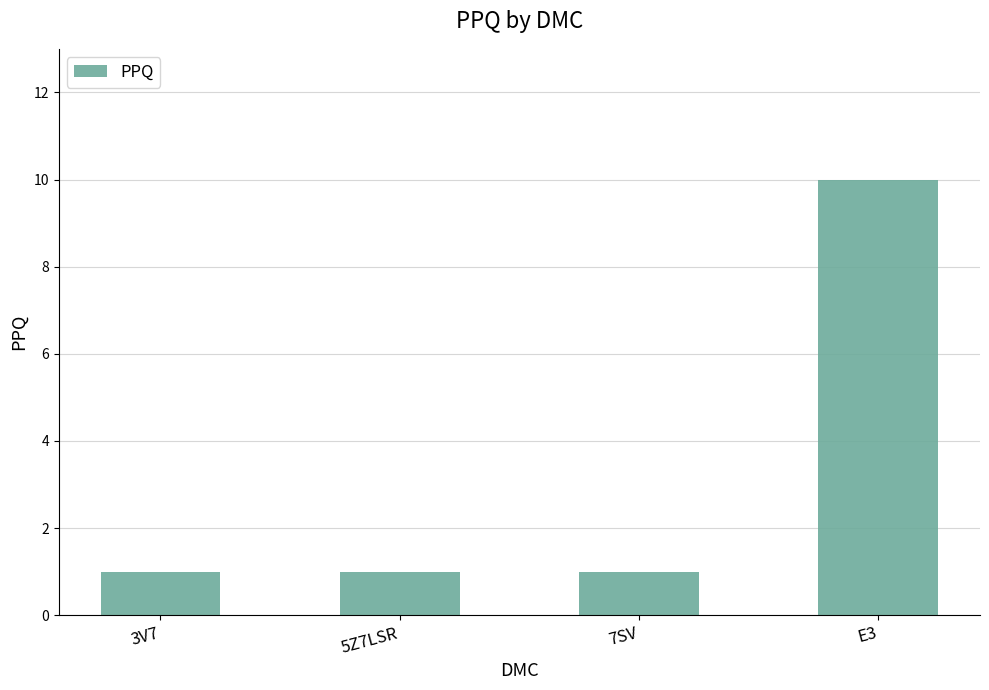

What is the sum of the values at E3 and 7SV?

11